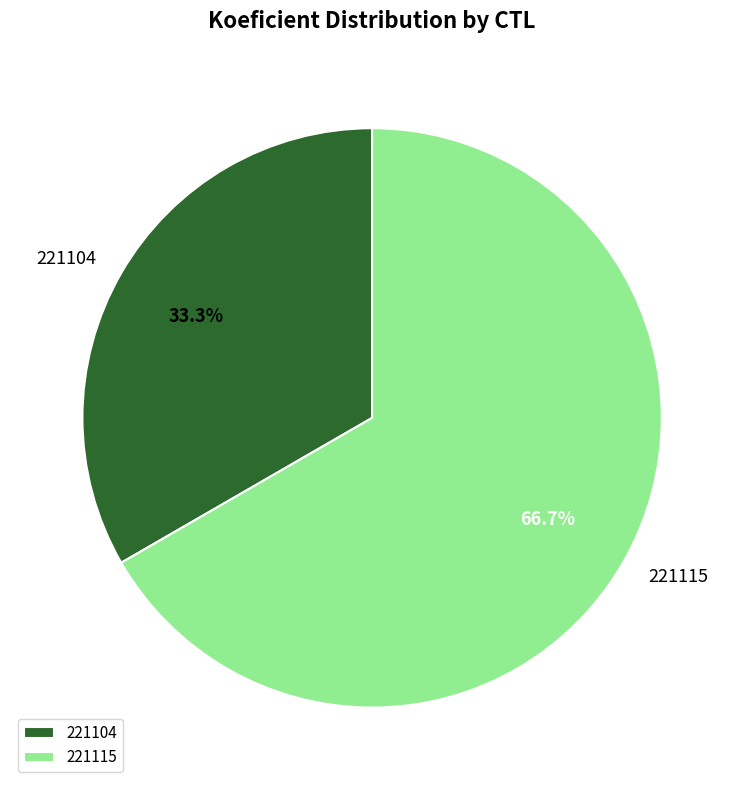

Between 221115 and 221104, which is larger?

221115